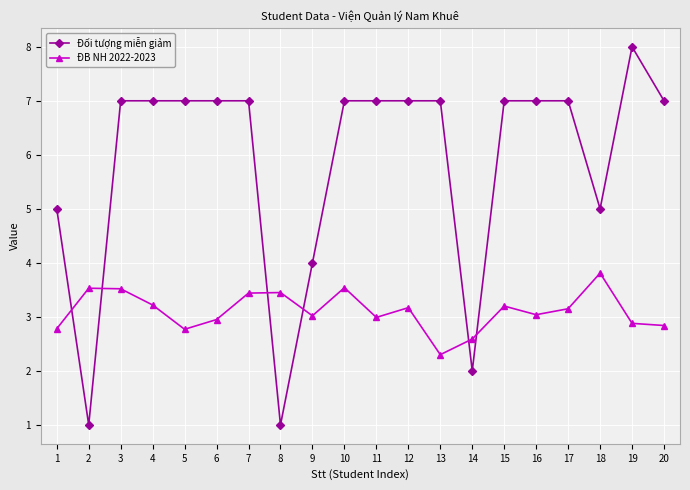

Between 4 and 7, which series saw the biggest shift?

ĐB NH 2022-2023